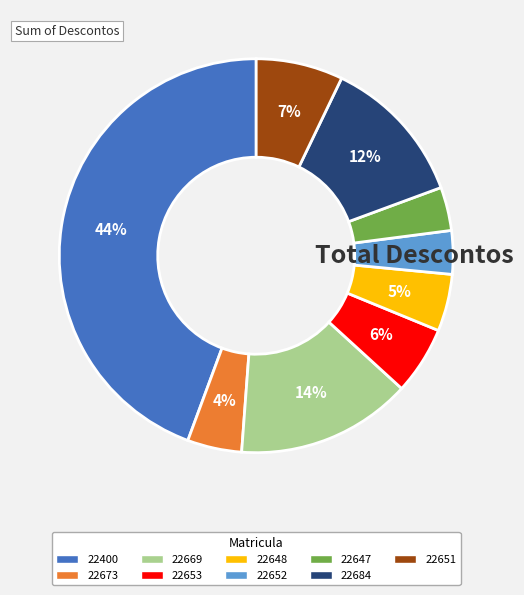

The 22651 slice represents 7% of the pie. True or false?

True